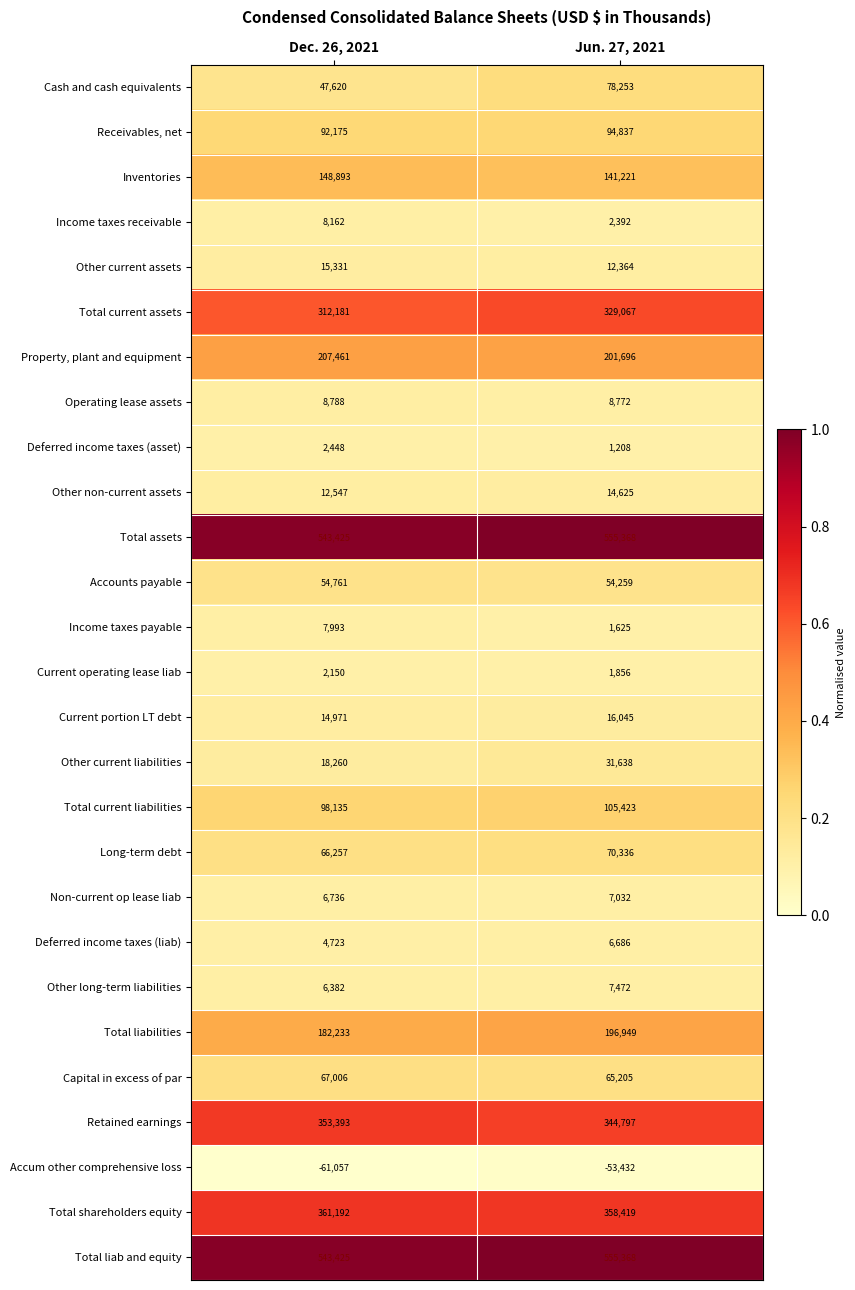

List the labels in order of Accounts payable value, smallest first.

Jun. 27, 2021, Dec. 26, 2021